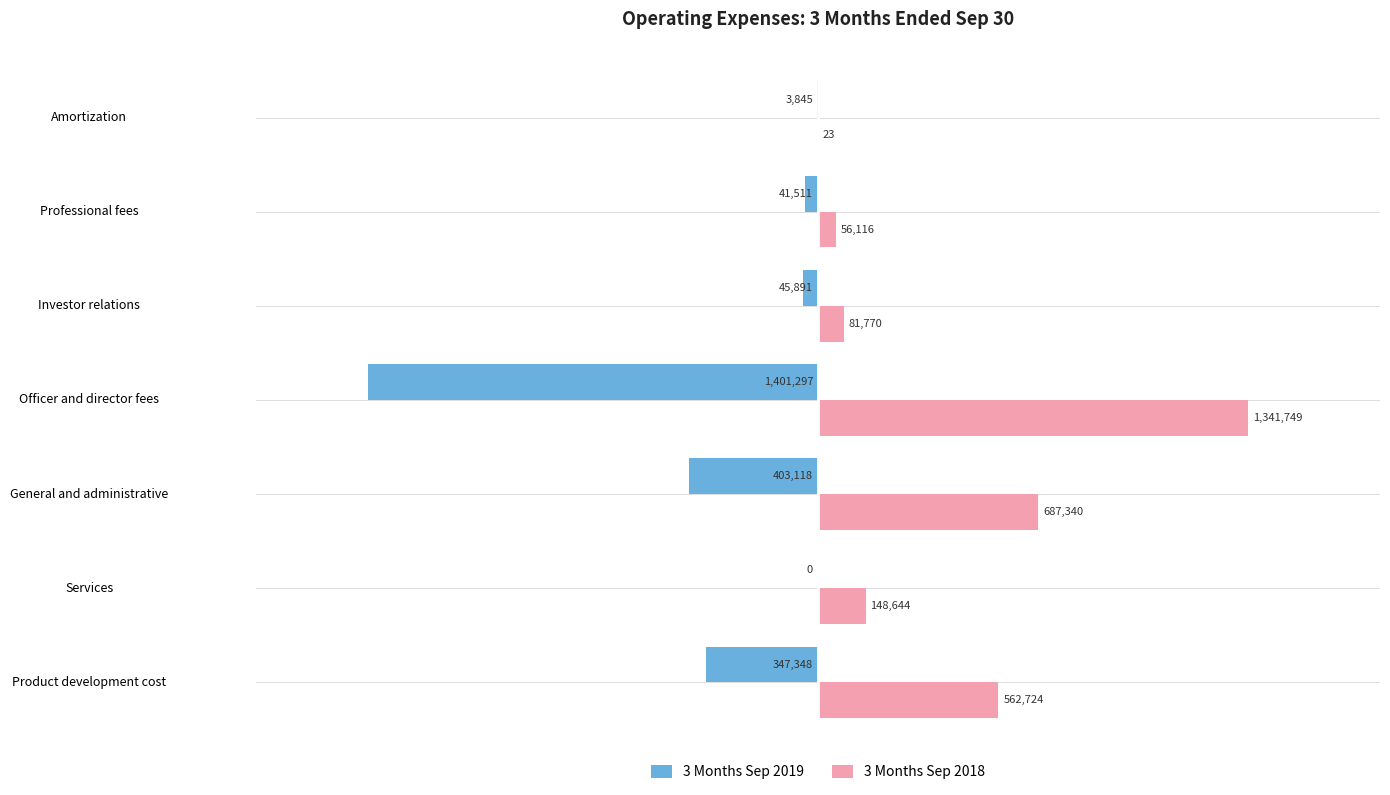

Where is 3 Months Sep 2018 nearest to the value 670886?

General and administrative